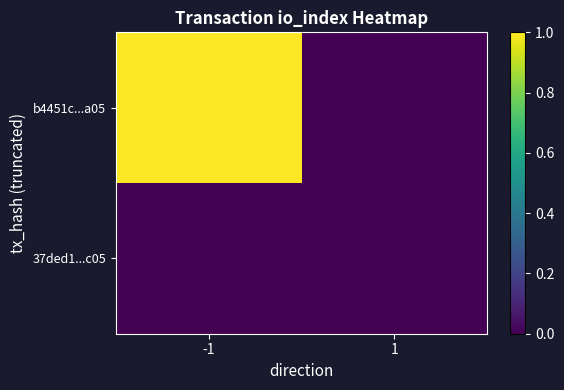

At -1, list the series in order from largest to smallest.

b4451c...a05, 37ded1...c05